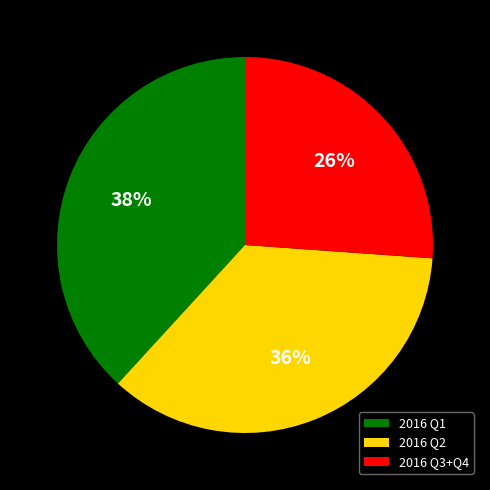

Is there any slice that represents more than half of the pie?

No